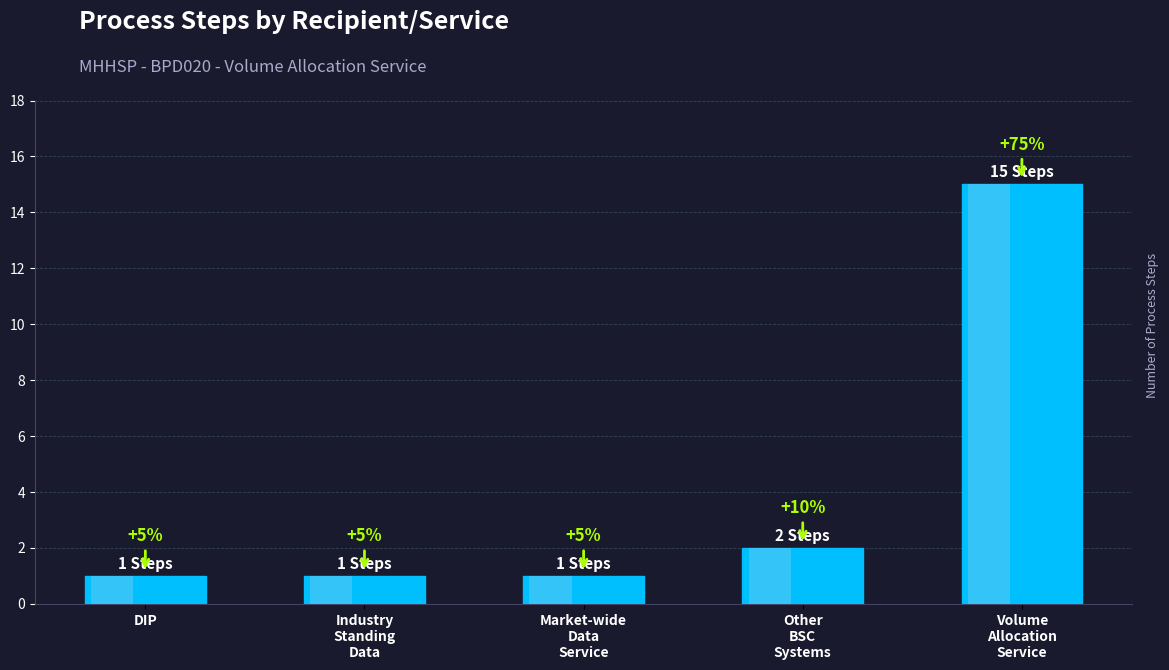

What is the change in value from DIP to Volume
Allocation
Service?

+14